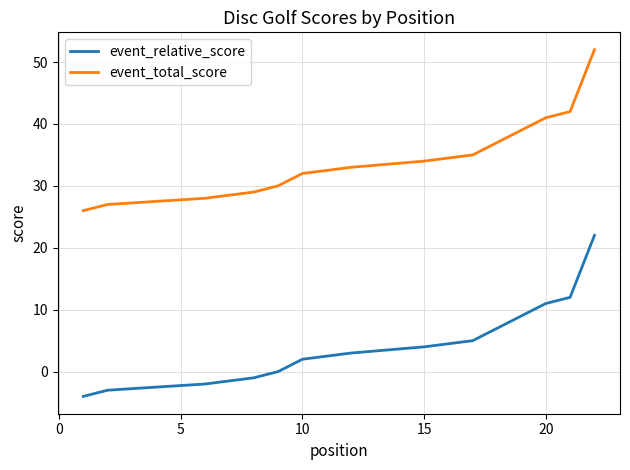

True or false: event_relative_score has more than 0 interior local peaks.

False